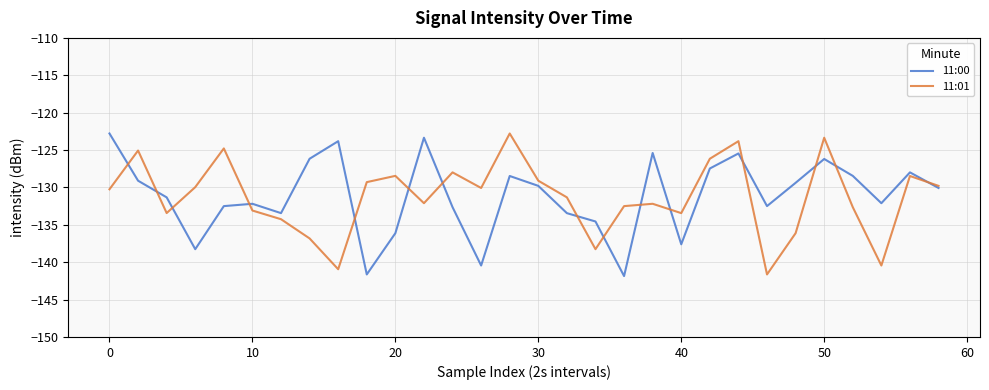

What is the greatest value displayed?

-122.8